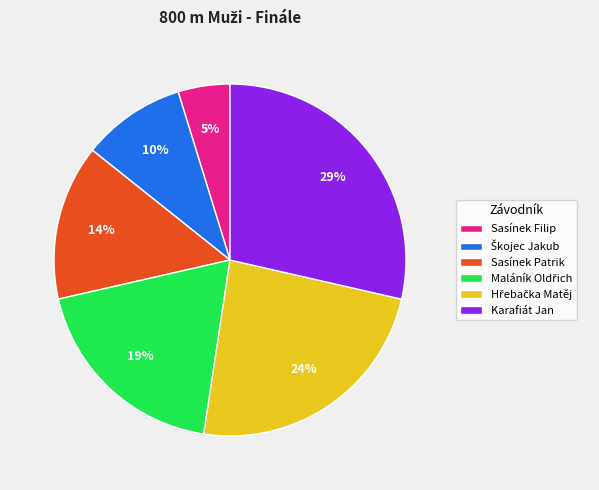

Is there a majority slice in this chart?

No